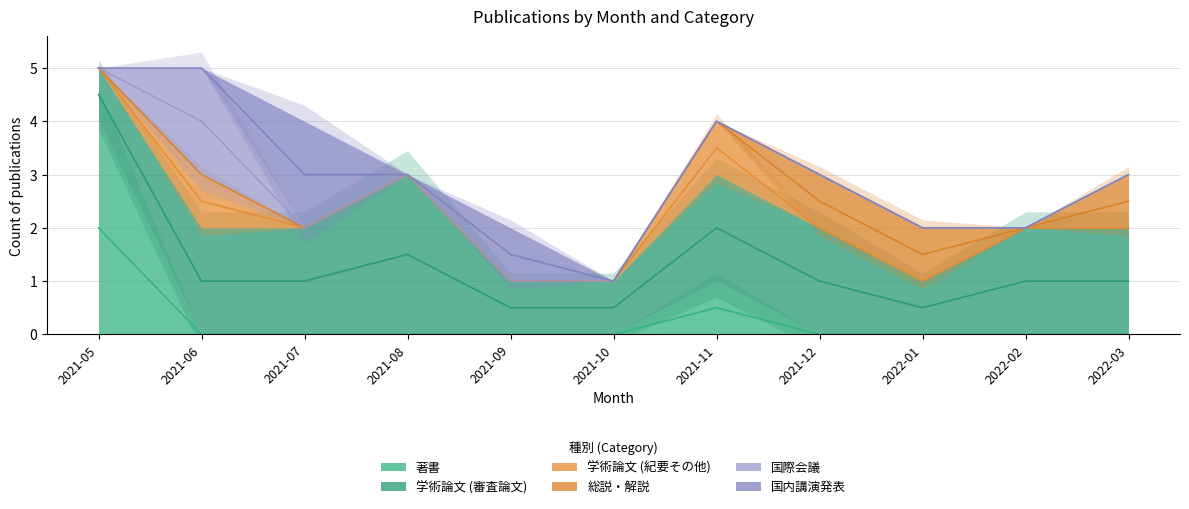

Between 2022-03 and 2022-02, which is larger?

2022-03